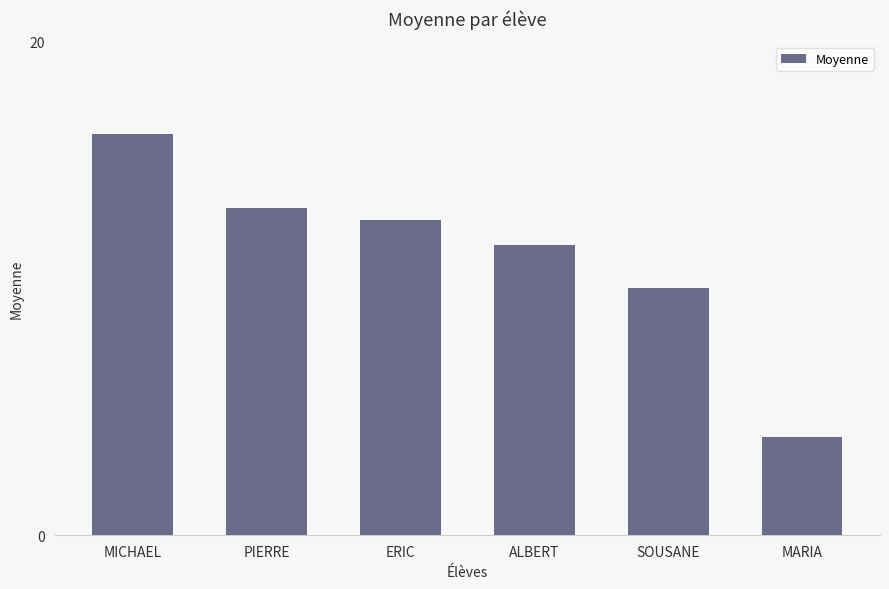

At which category does the chart reach its minimum across all series?

MARIA